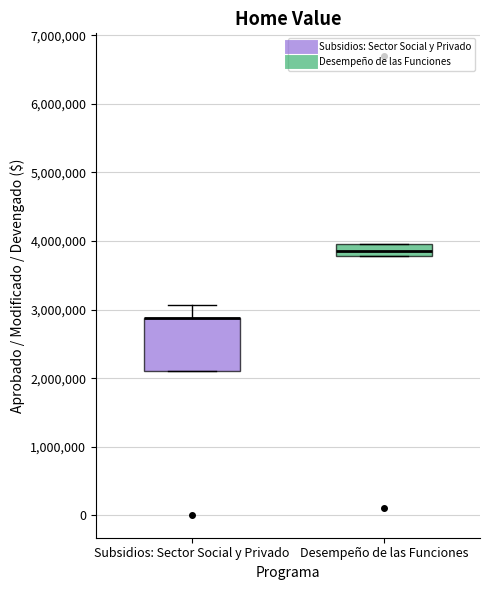

Where is the upper edge of the box for Desempeño de las Funciones on the y-axis? The values are not printed on the chart, so give them approximately, as read against the axis.

4000000